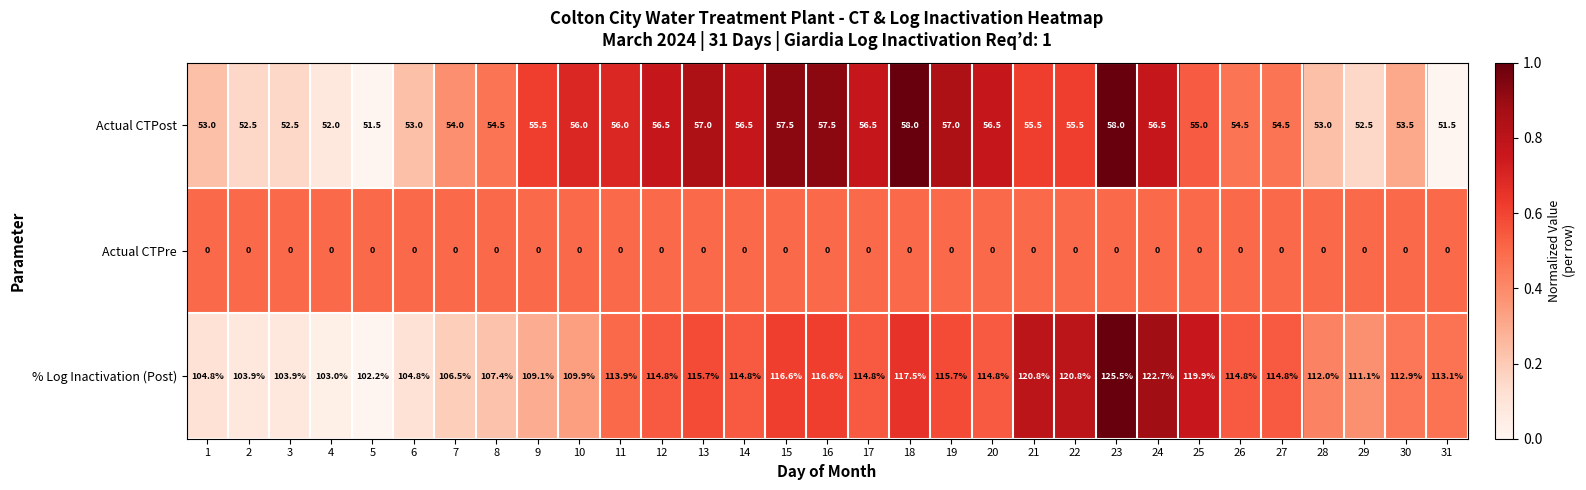

Which series has the largest total across all categories?

% Log Inactivation (Post)